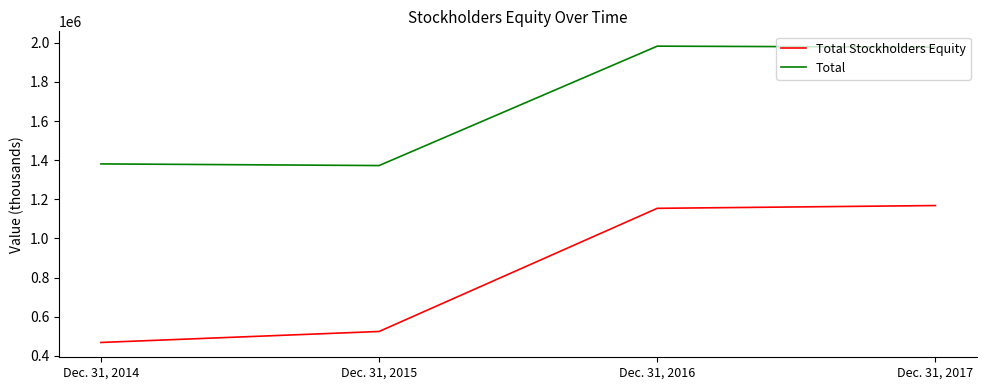

What is the maximum value shown in the chart?

1982863